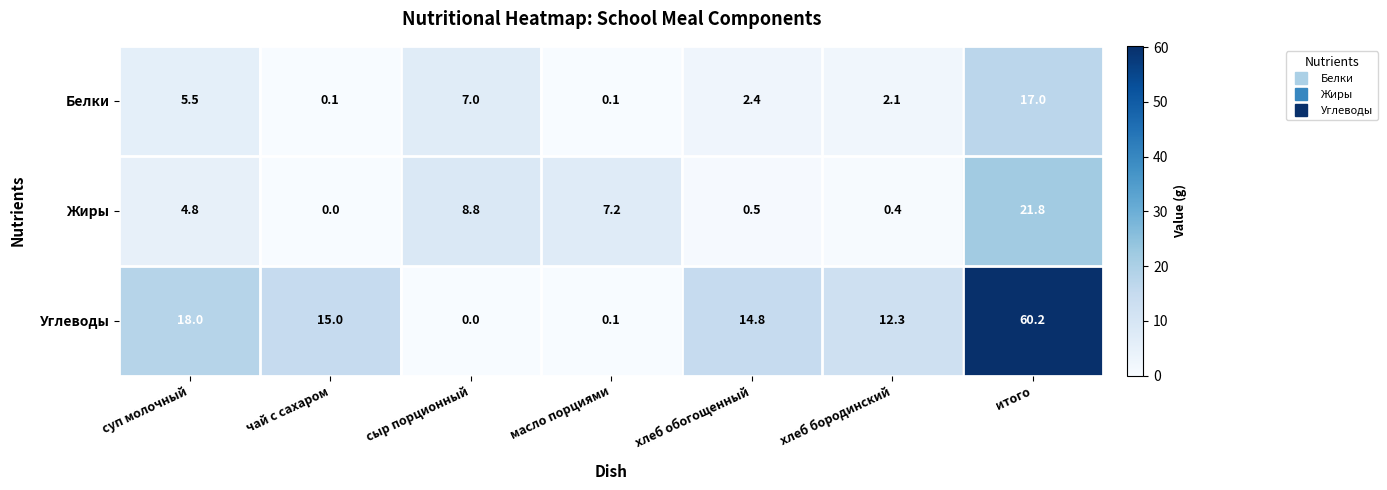

At which label does Белки first exceed 2?

суп молочный